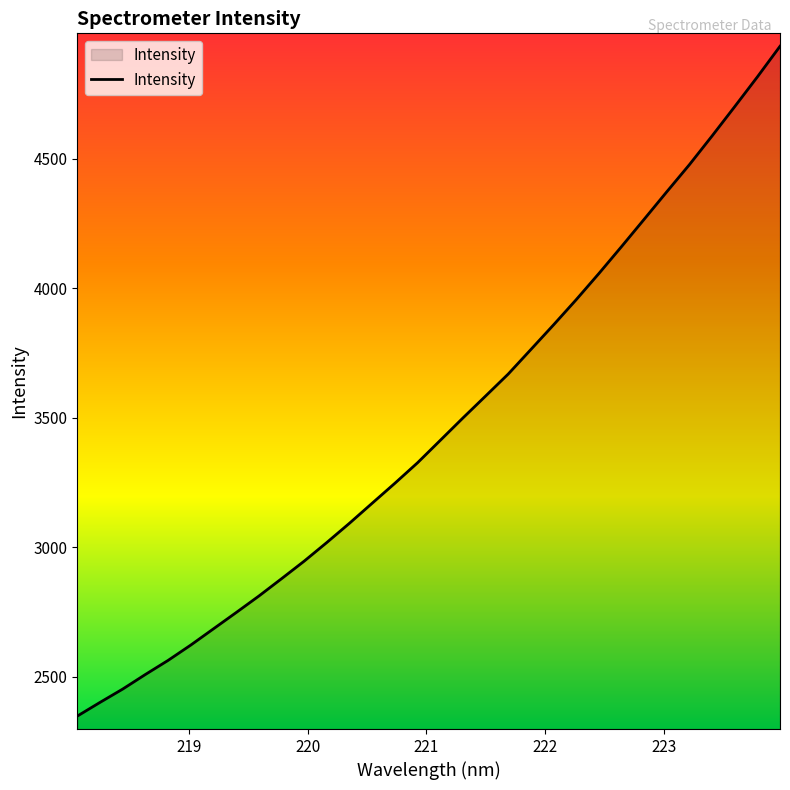

What is the minimum value shown in the chart?

2347.1